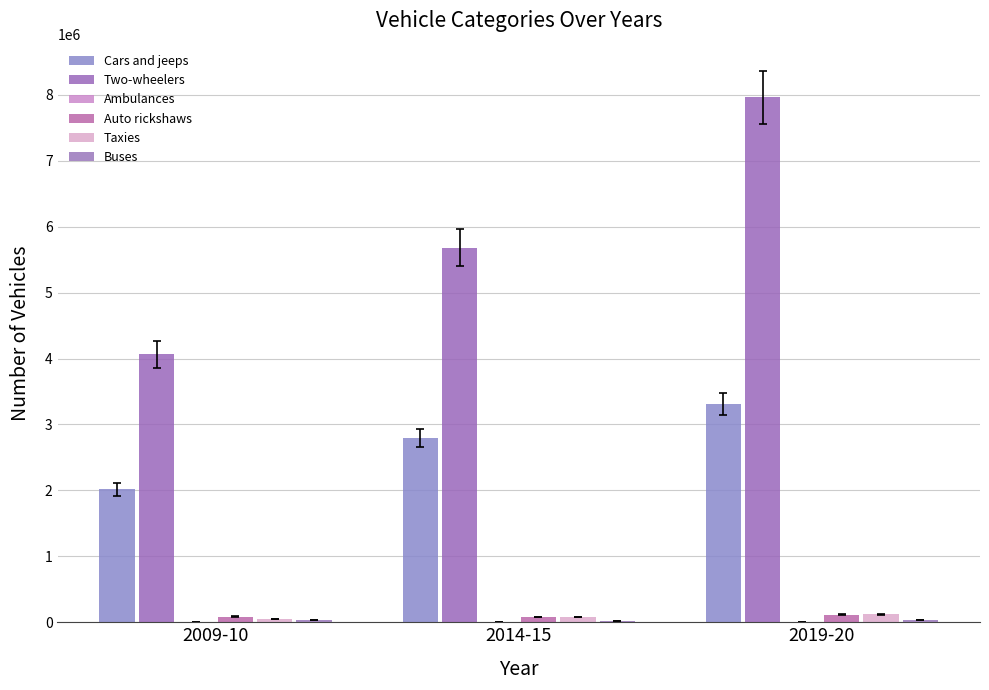

What is the value of the Two-wheelers bar at the 1st from the left?

4065789